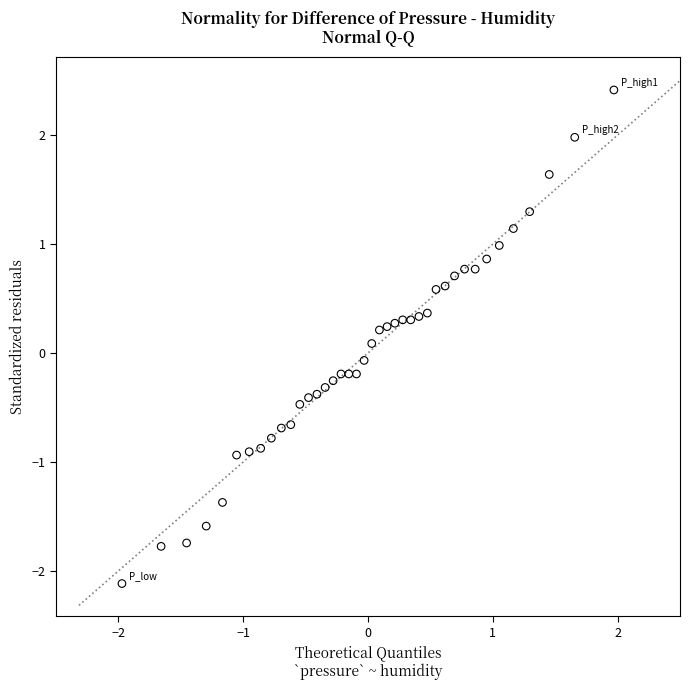

What is the range of Y values (max minus min)?

4.5